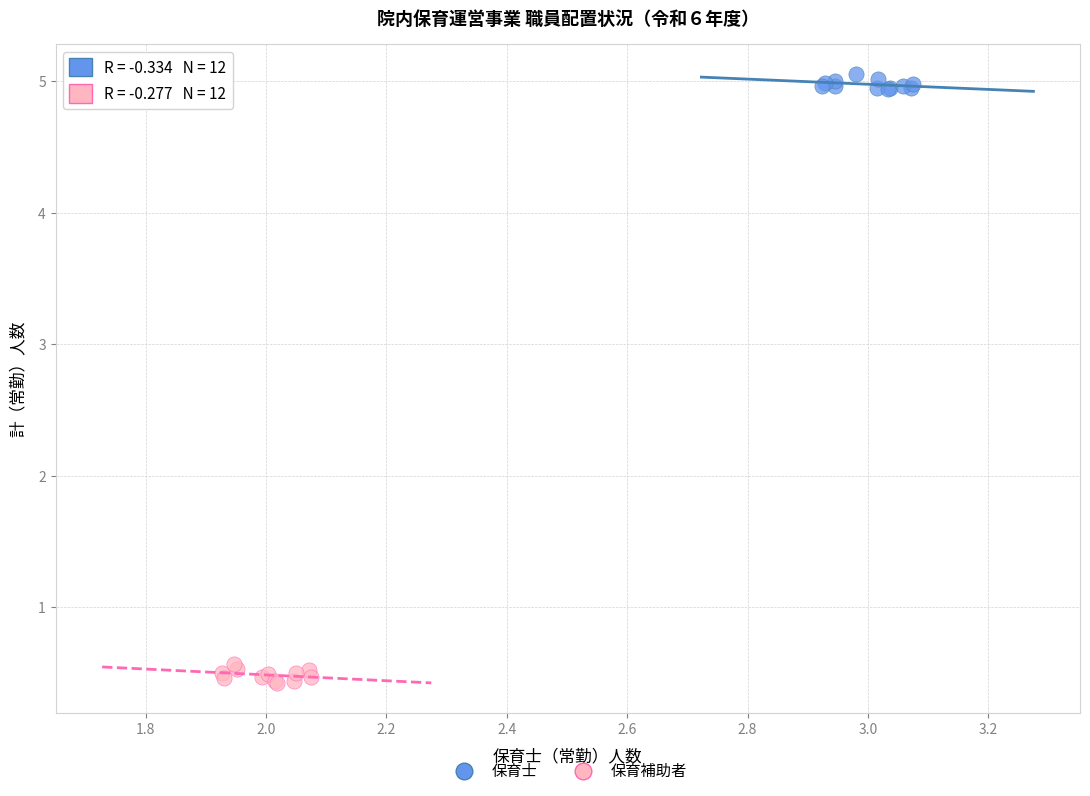

Which series reaches the maximum Y coordinate?

保育士